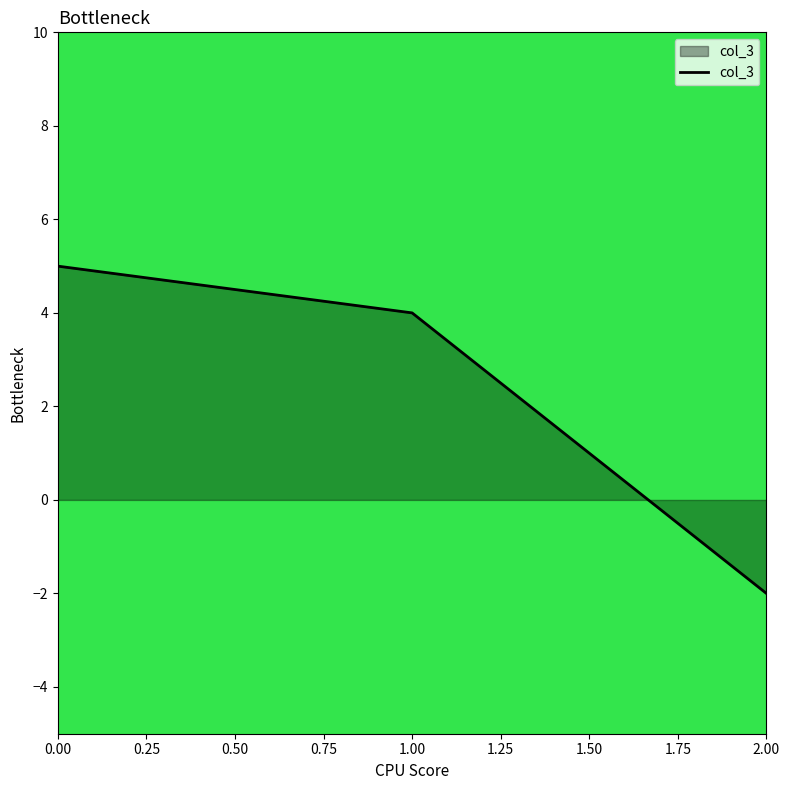

How many categories are shown in the chart?

3